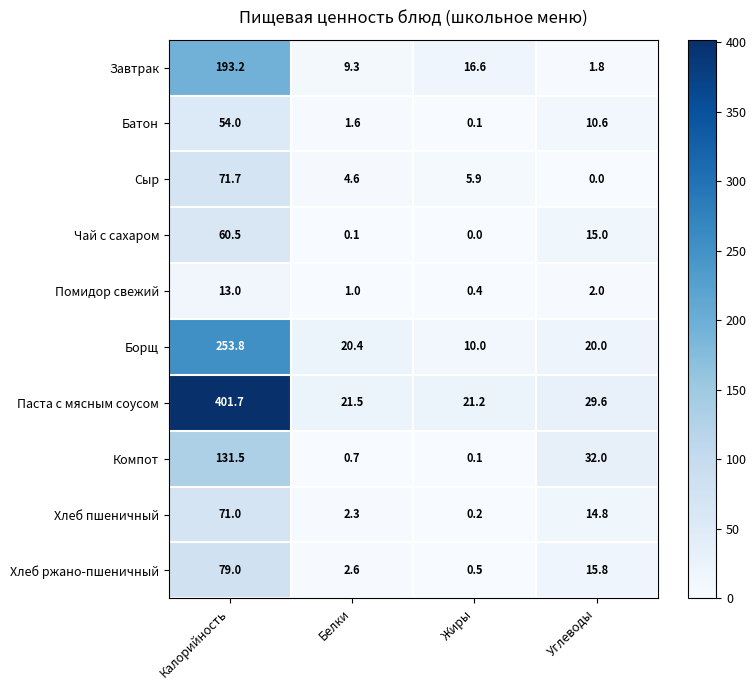

What is the difference between the maximum and minimum values in the Батон series?

53.9